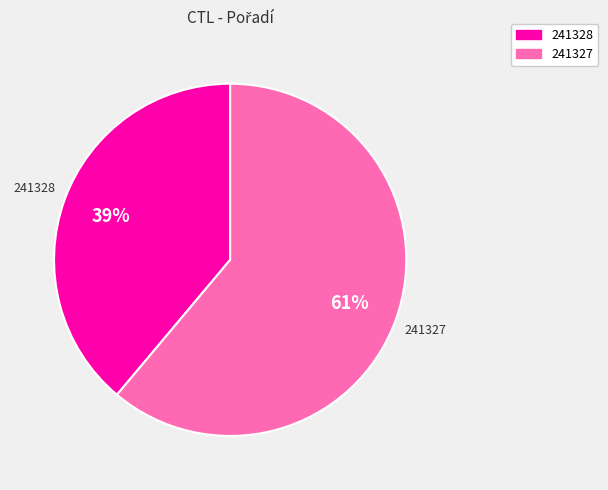

Does 241327 account for over 50% of the chart?

Yes